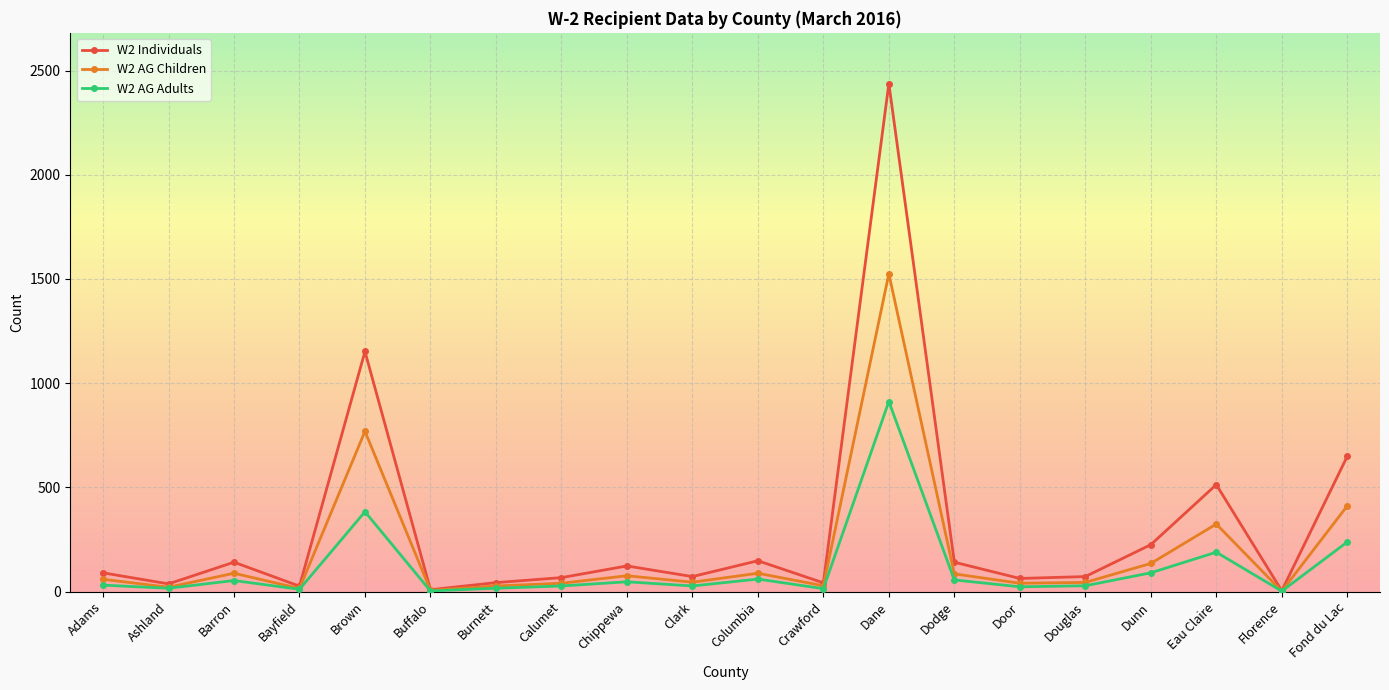

Which series changed the most between Bayfield and Dodge?

W2 Individuals